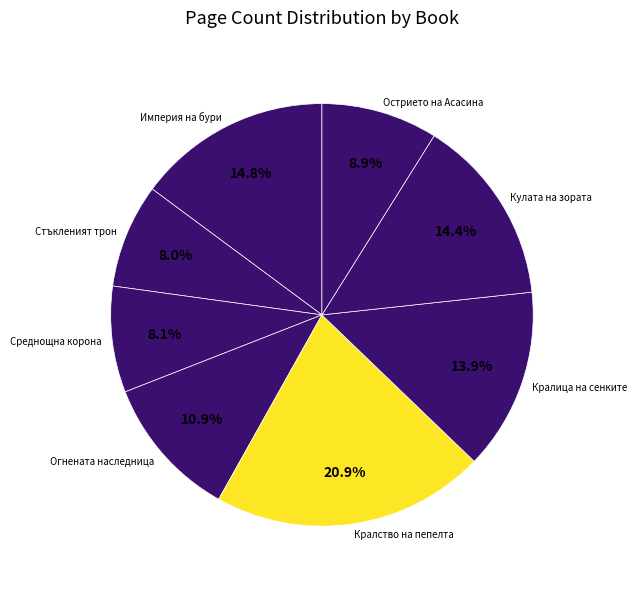

What is the largest slice in the pie chart?

Кралство на пепелта